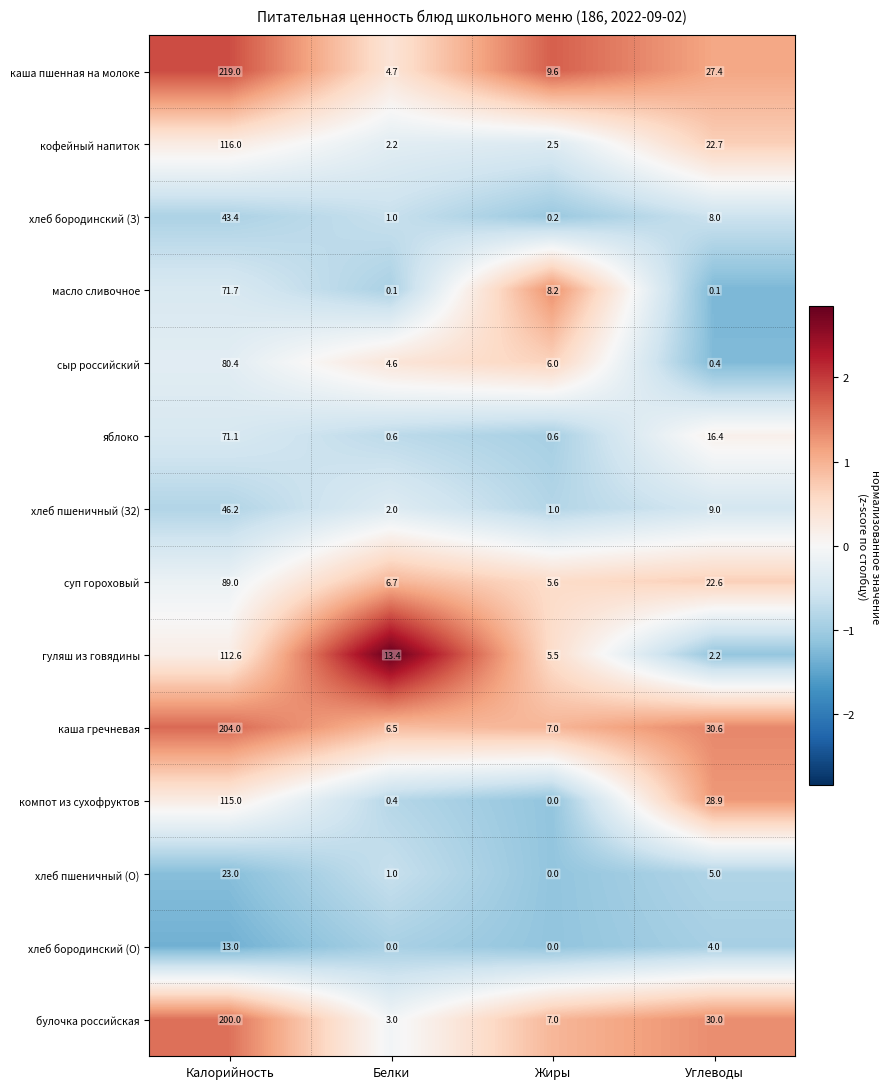

Is the value of масло сливочное at Калорийность greater than the value of хлеб бородинский (О) at Углеводы?

Yes